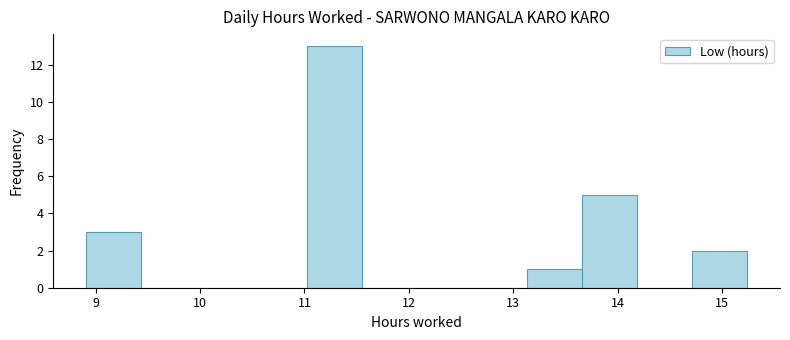

Reading left to right, transcribe this chart: for each bar, give the range it covers on the x-axis and its height. Neither the bar edges nor the heights are printed on the chart, so give them approximately, as read against the axes.

8.9 to 9.4: 3
9.4 to 10.0: 0
10.0 to 10.5: 0
10.5 to 11.0: 0
11.0 to 11.5: 13
11.5 to 12.1: 0
12.1 to 12.6: 0
12.6 to 13.1: 0
13.1 to 13.7: 1
13.7 to 14.2: 5
14.2 to 14.7: 0
14.7 to 15.2: 2